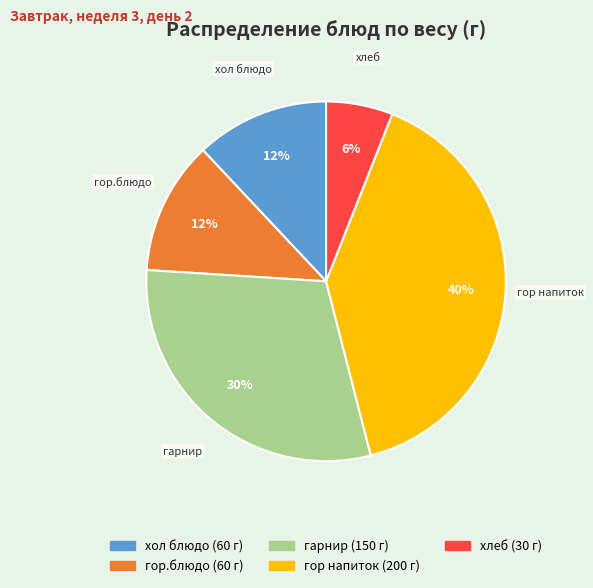

True or false: хлеб accounts for 1% of the total.

False